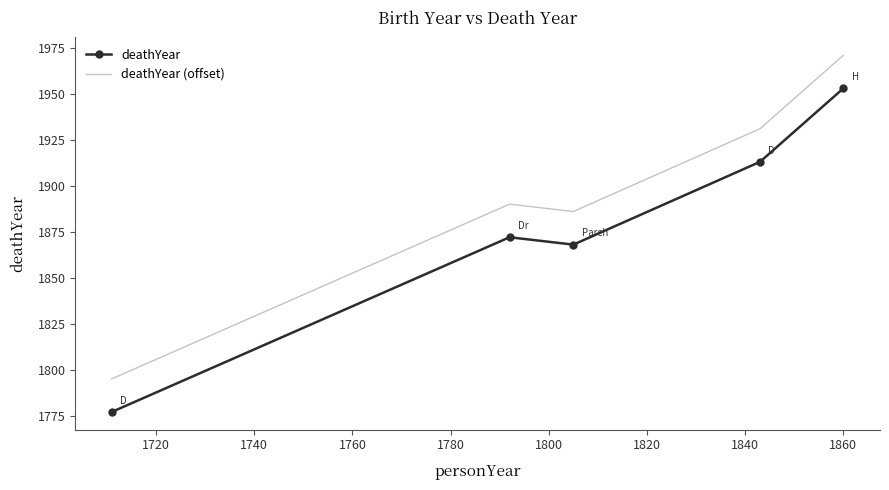

Which series has the largest total across all categories?

deathYear (offset)